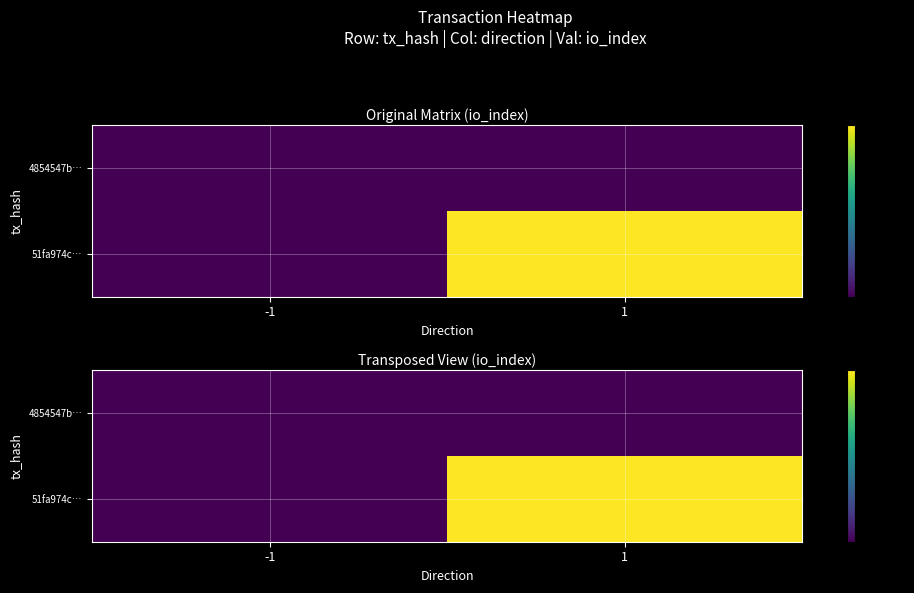

The 51fa974c… series shows 1 at 1. True or false?

False